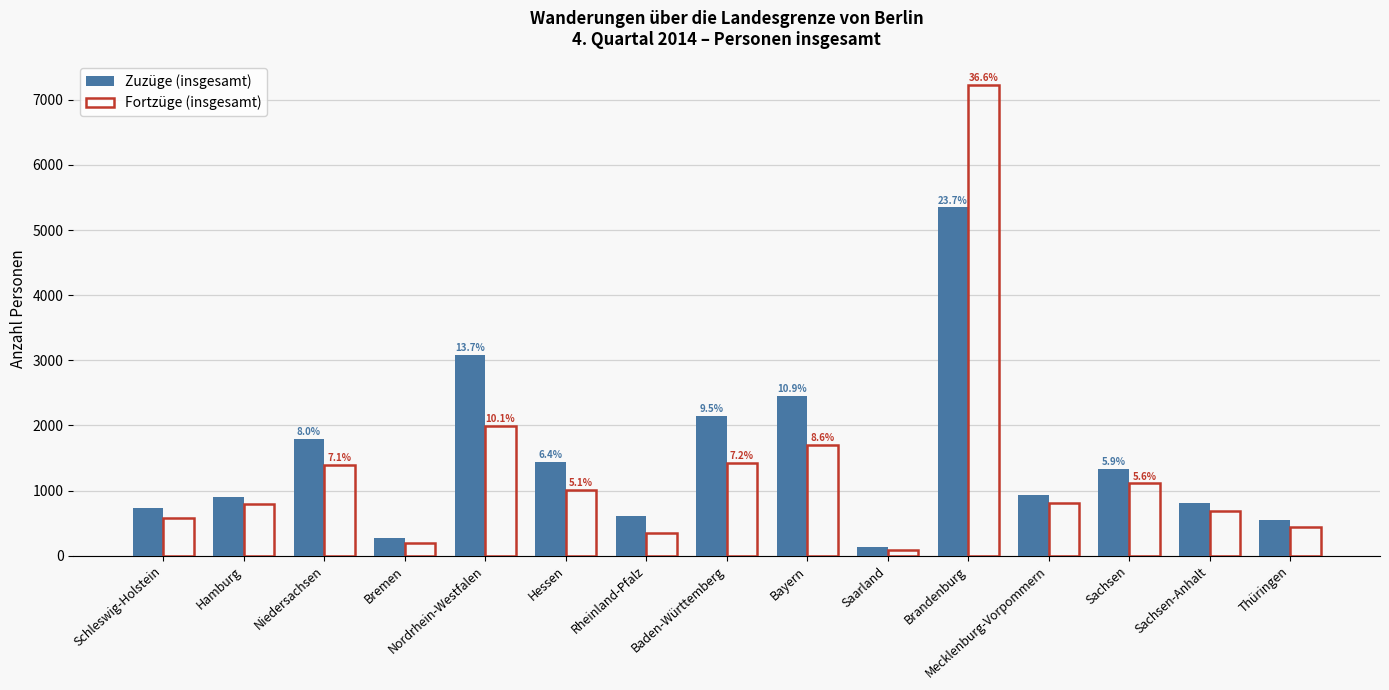

What is the difference between the highest and lowest values at Bayern?

755